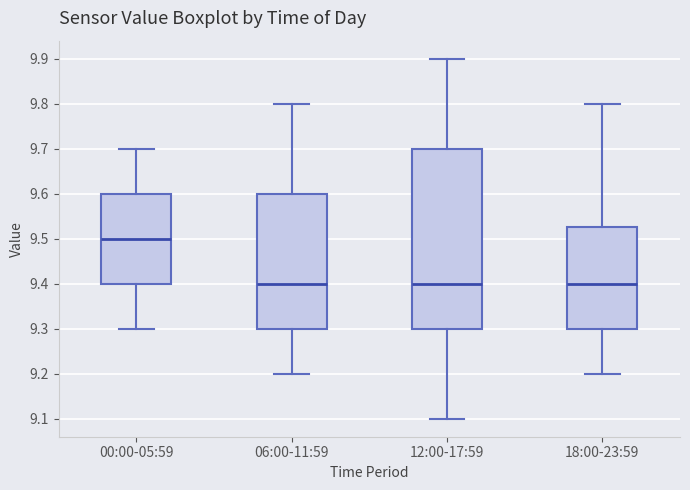

Which box is the tallest, from its lower edge to its upper edge?

12:00-17:59